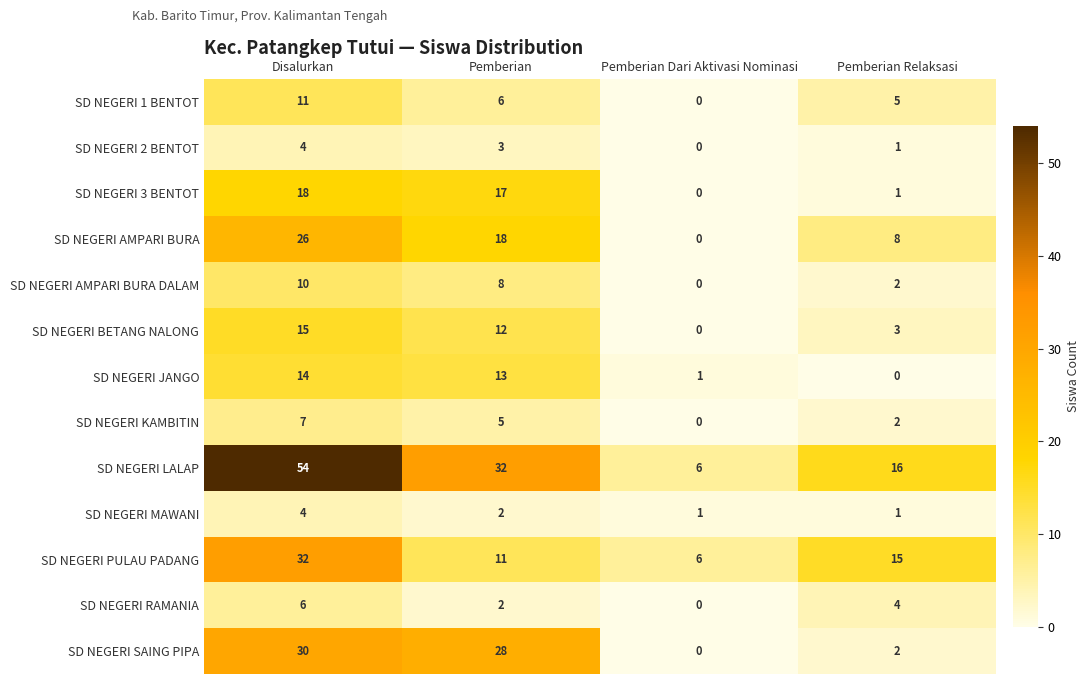

What is the average value of the SD NEGERI AMPARI BURA DALAM series?

5